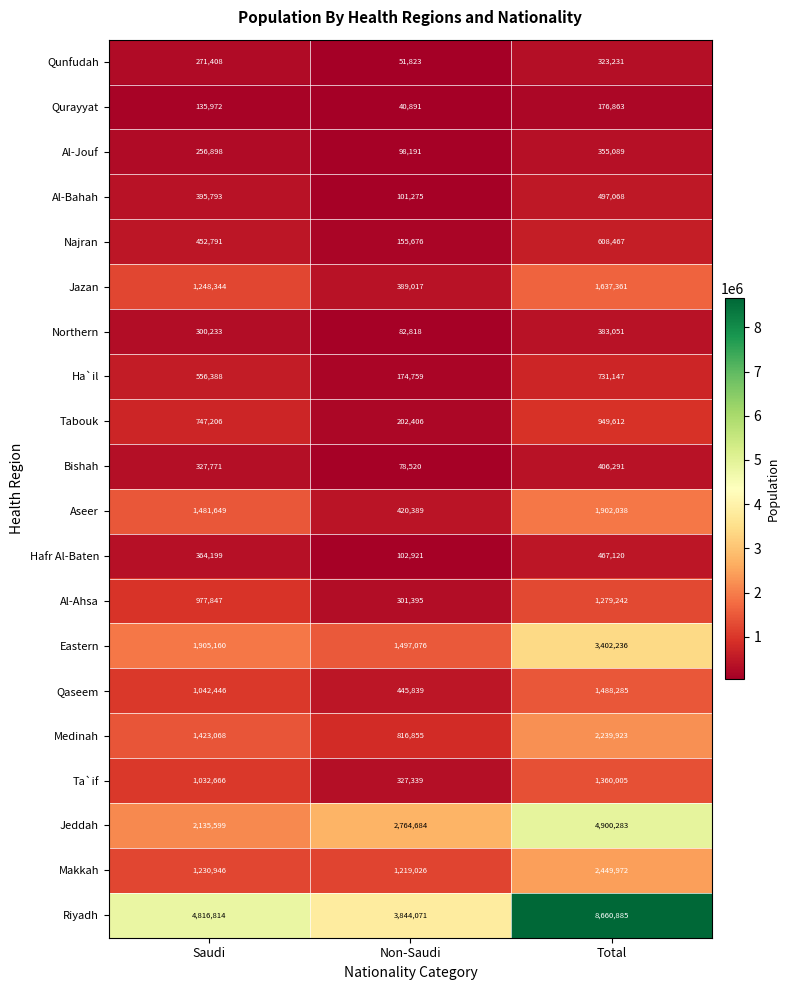

Which series has the widest spread of values?

Riyadh